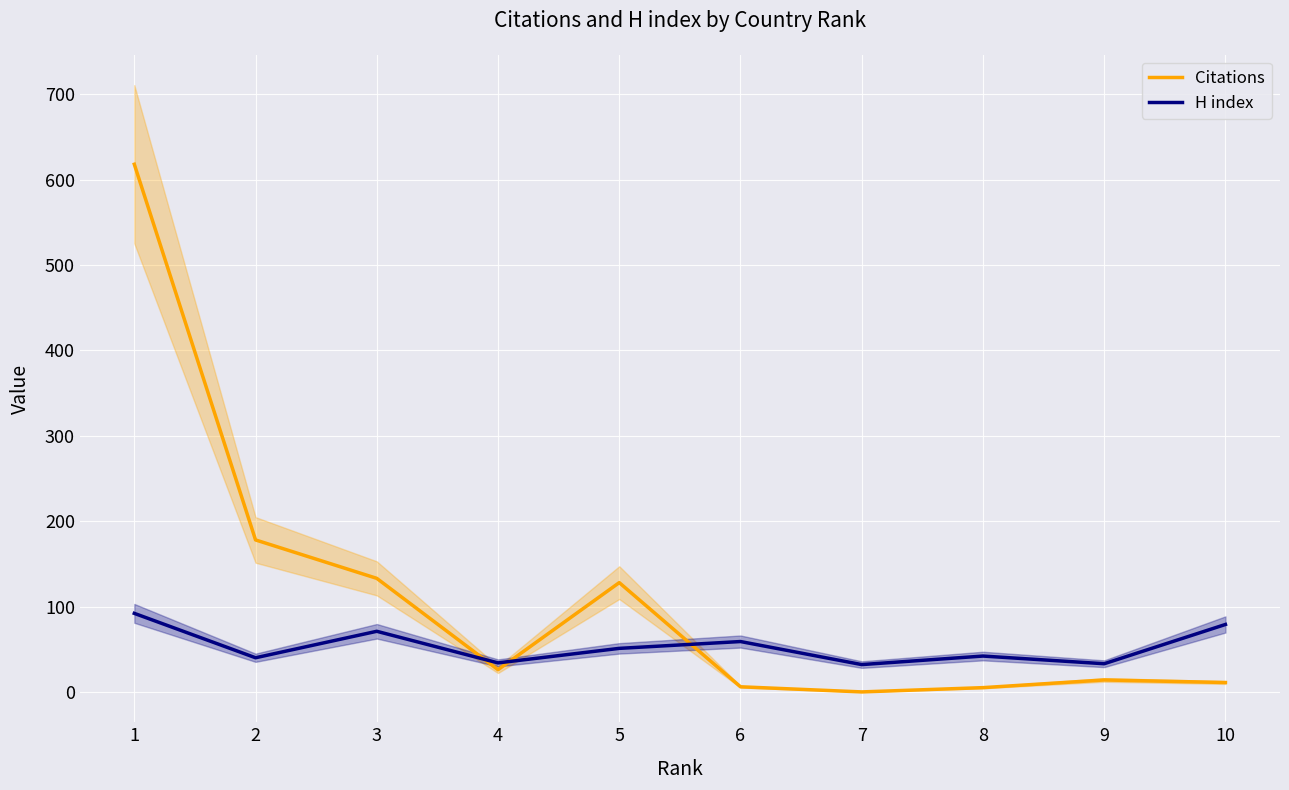

At which category is the sum across all series the highest?

1